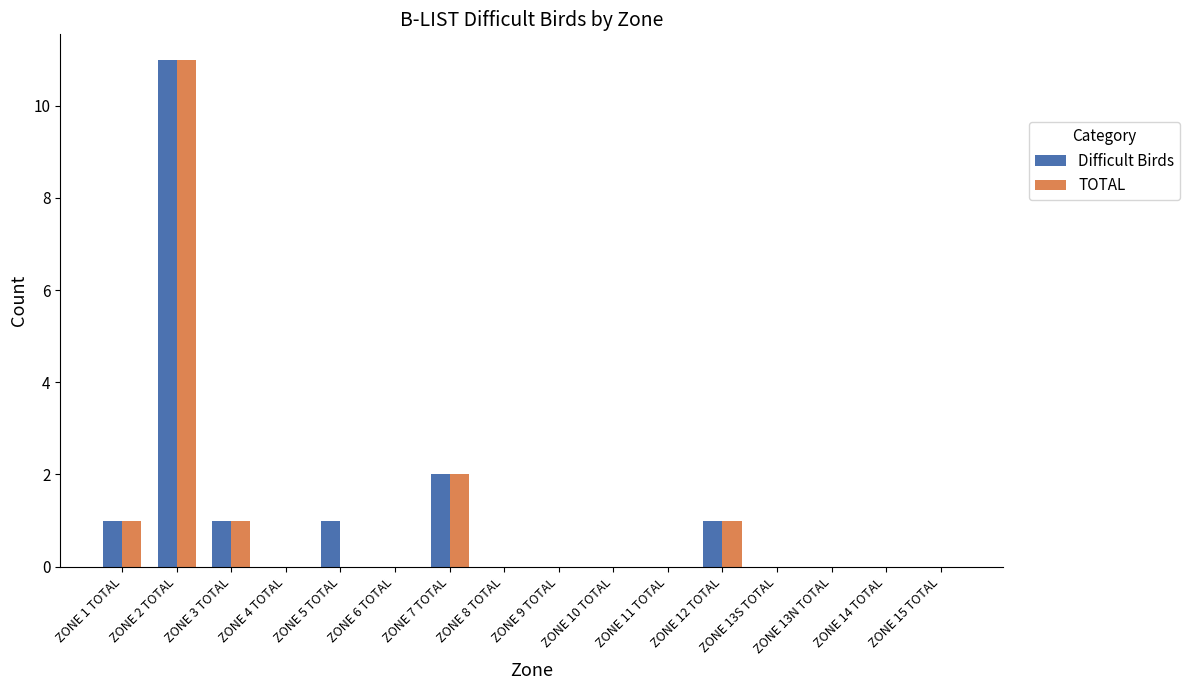

Is it true that TOTAL equals -8 at ZONE 13S TOTAL?

False